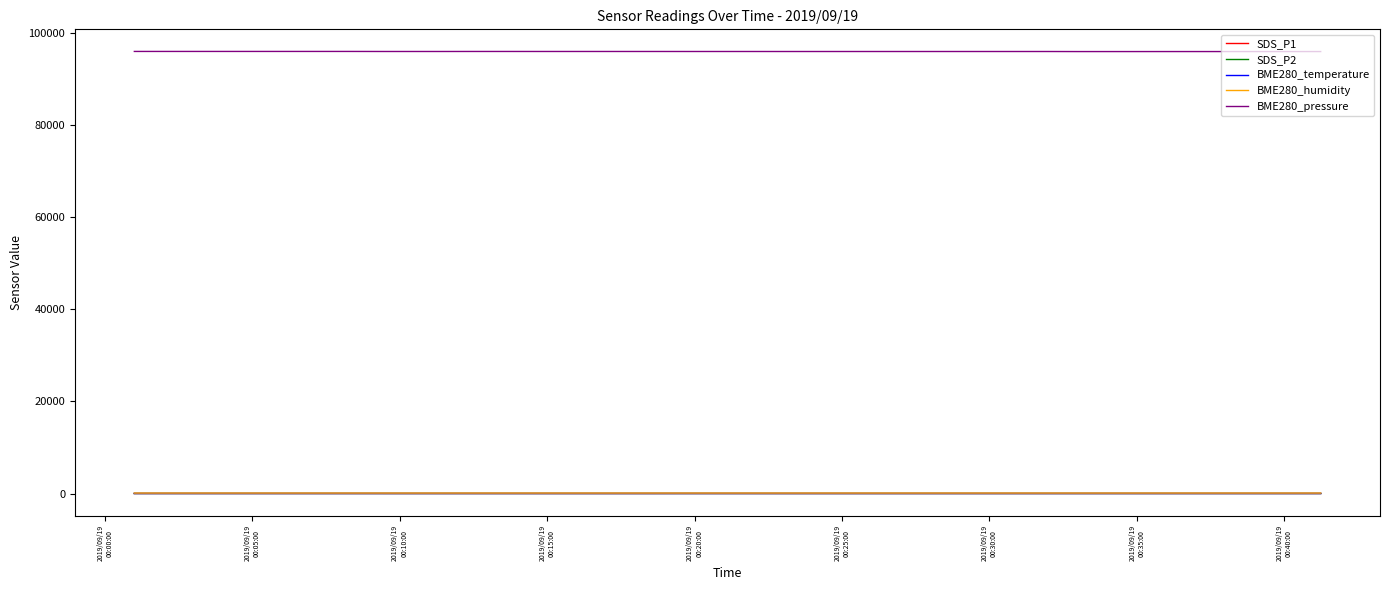

Which series has the widest spread of values?

BME280_pressure